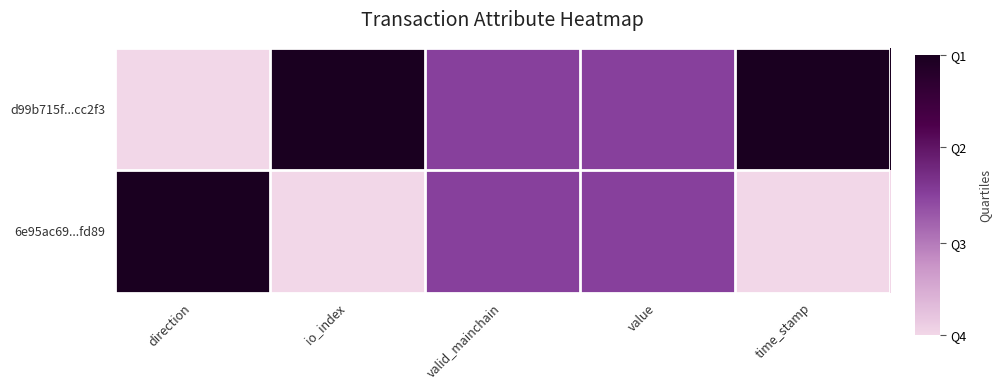

Reading left to right, list all the values displayed in this chart.

d99b715f...cc2f3: direction=0.0	io_index=1.0	valid_mainchain=0.5	value=0.5	time_stamp=1.0
6e95ac69...fd89: direction=1.0	io_index=0.0	valid_mainchain=0.5	value=0.5	time_stamp=0.0